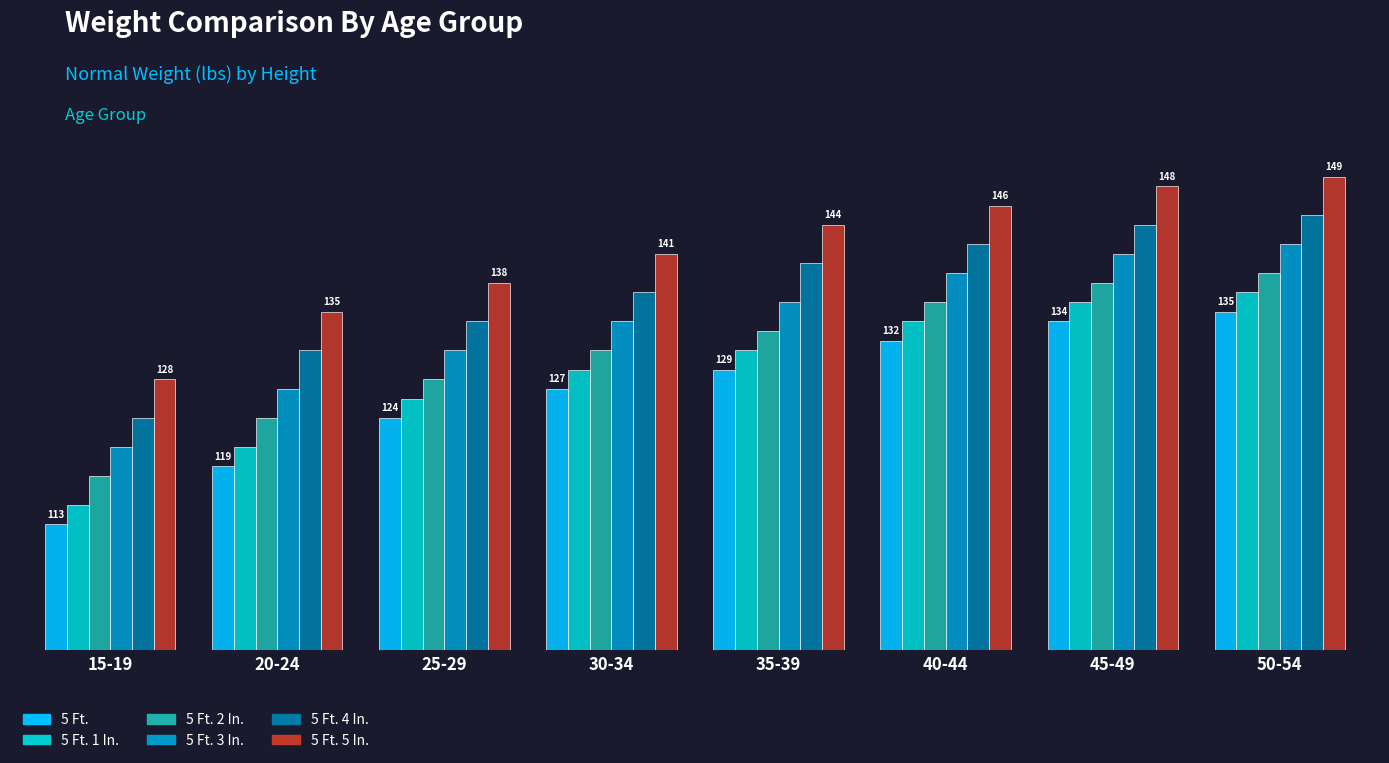

At how many categories does at least one series exceed 137?

6